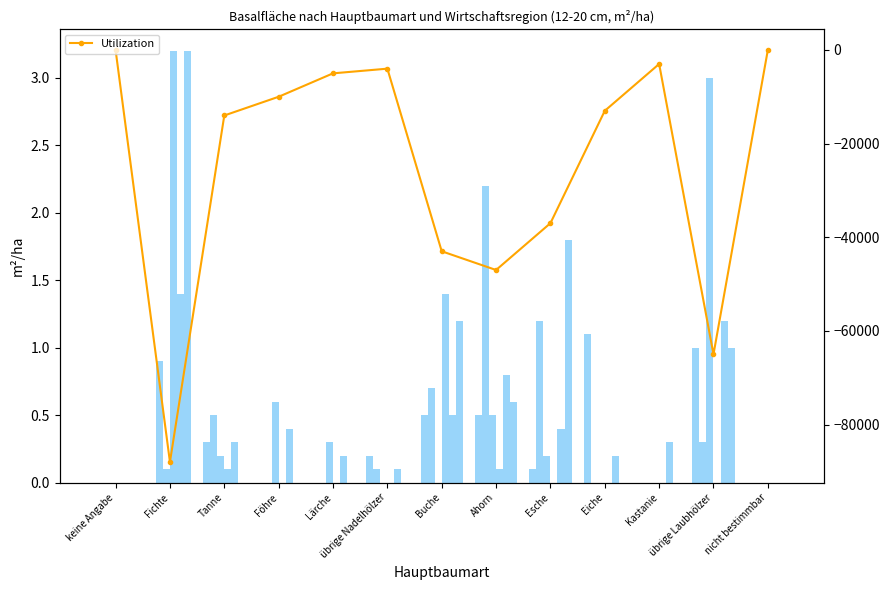

What is the difference between the highest and lowest values at Tanne?

0.5